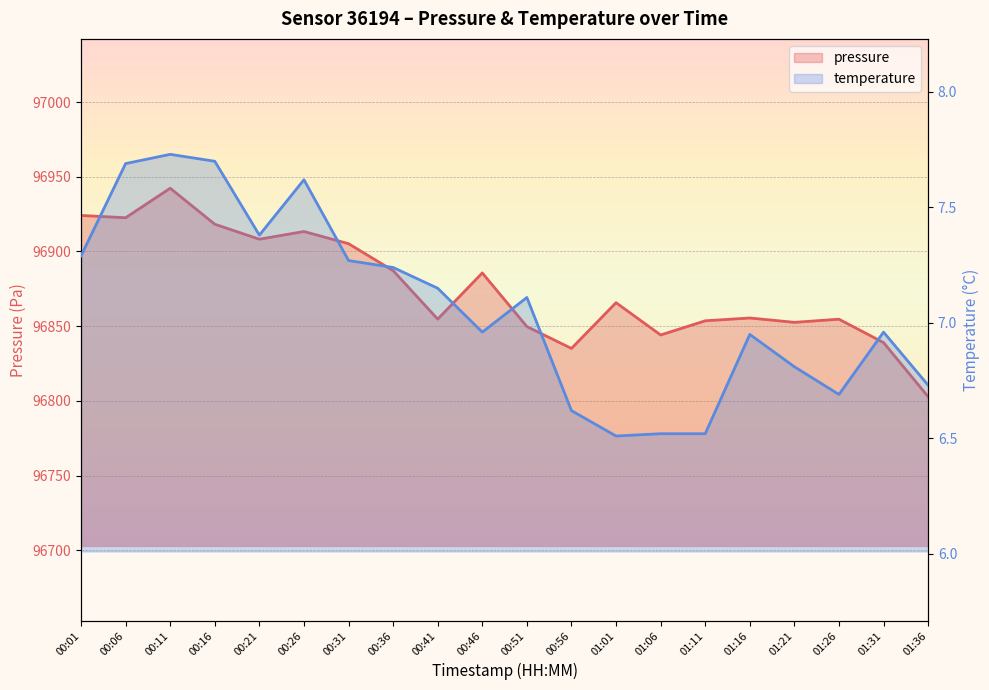

What is the spread (max minus min) of values at 00:21?

96900.8